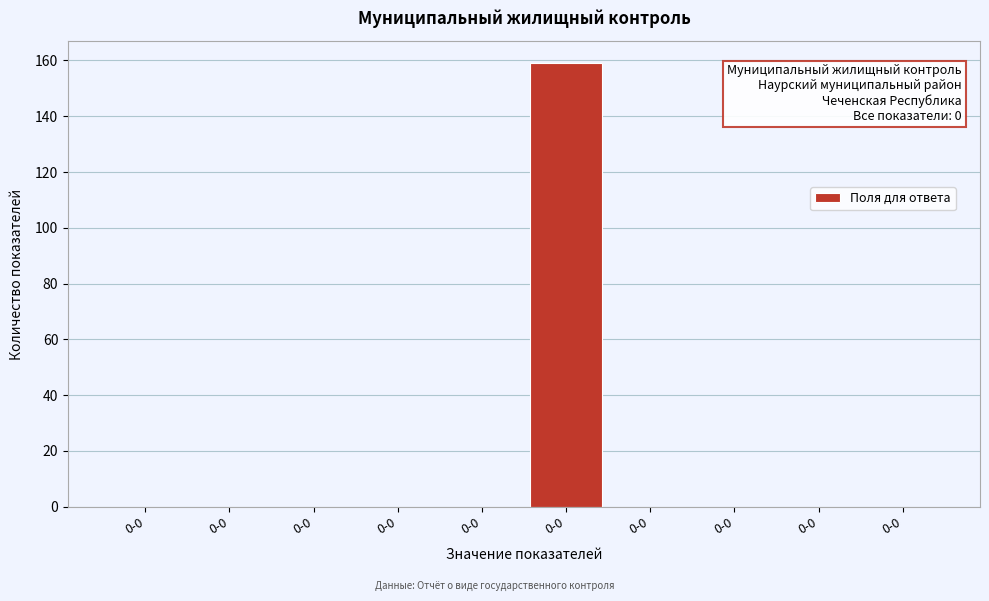

Count the number of data series in this chart.

1